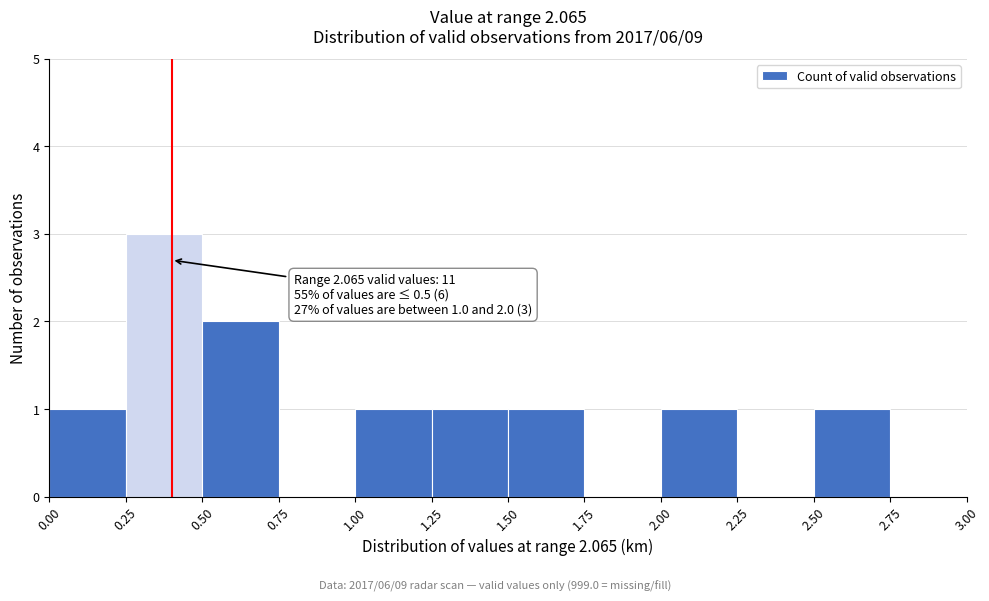

Which range on the x-axis has the tallest bar?

0.25 to 0.50